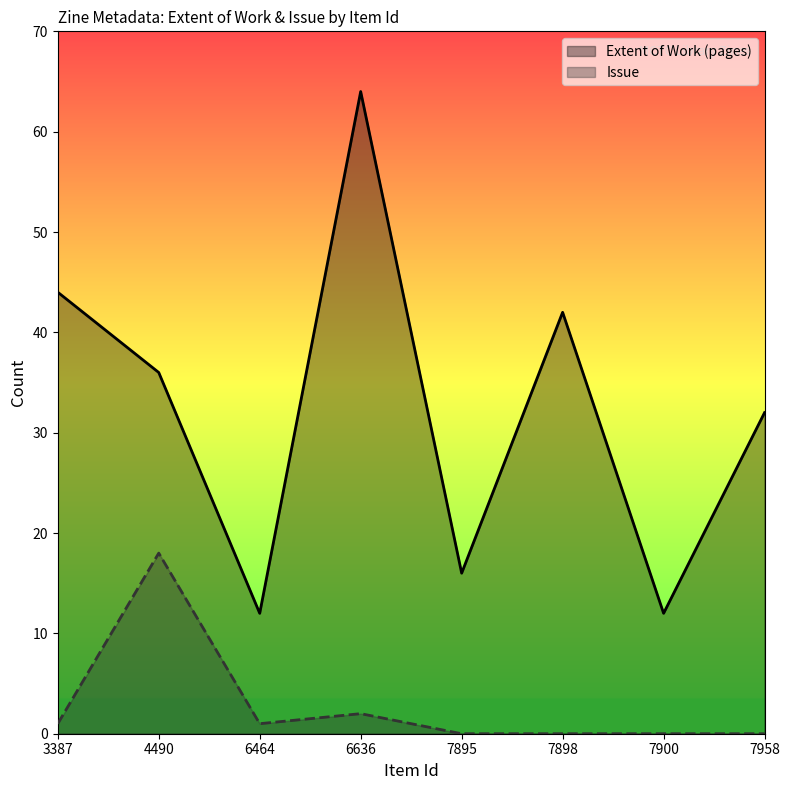

Where does the Issue series first go above 1?

4490